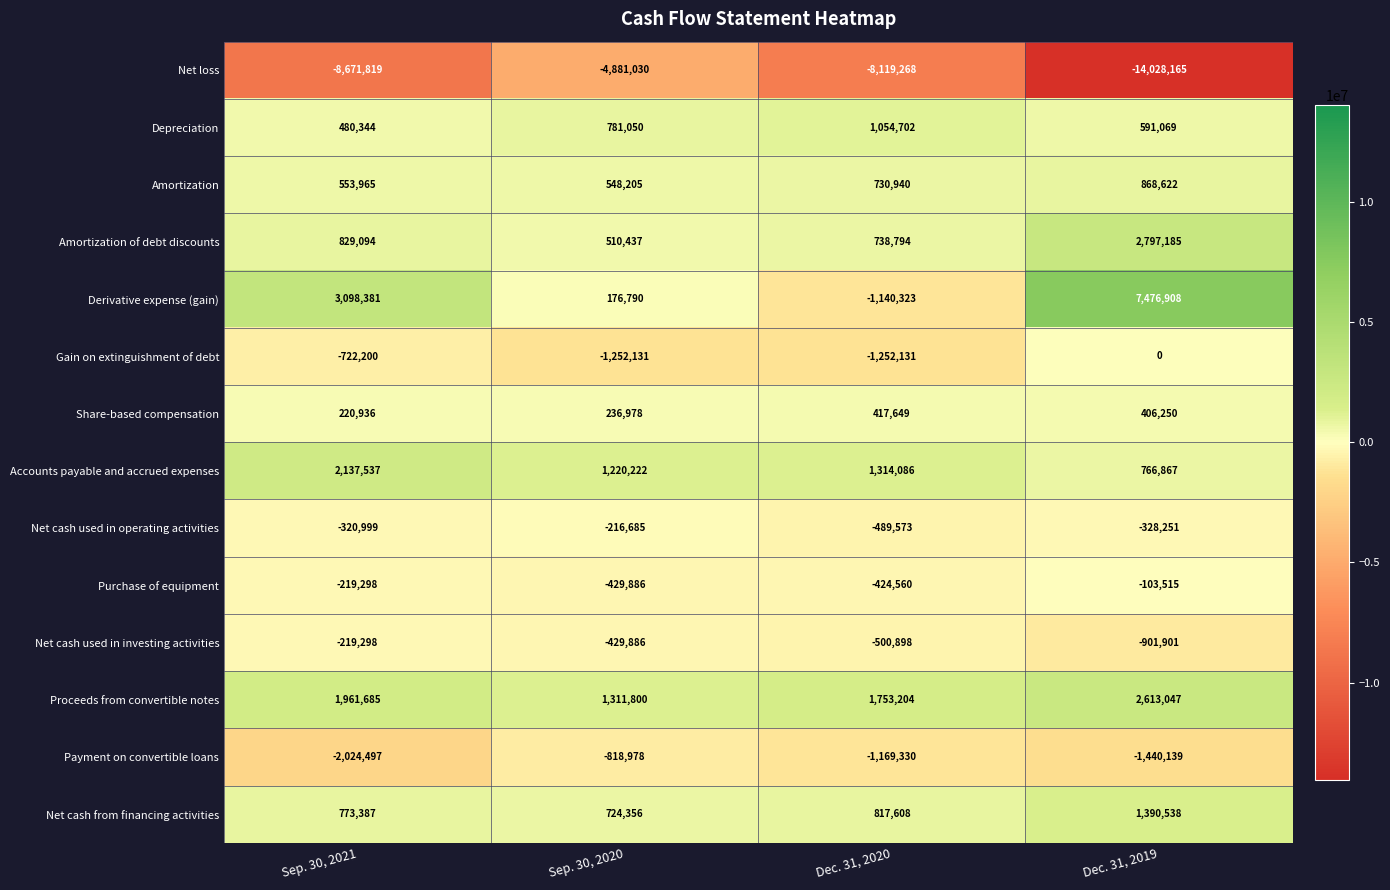

What is the greatest value displayed?

7476908